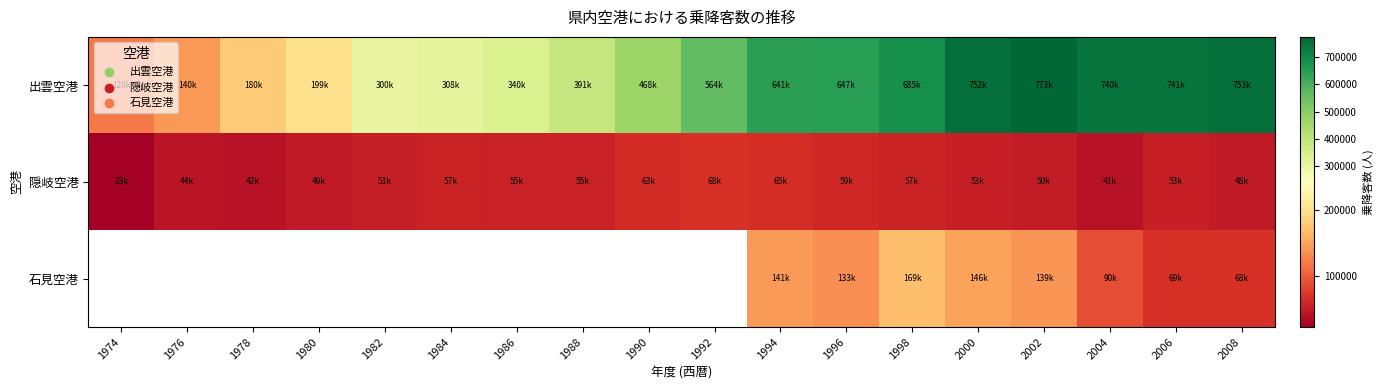

At which label does 出雲空港 reach its minimum?

1974